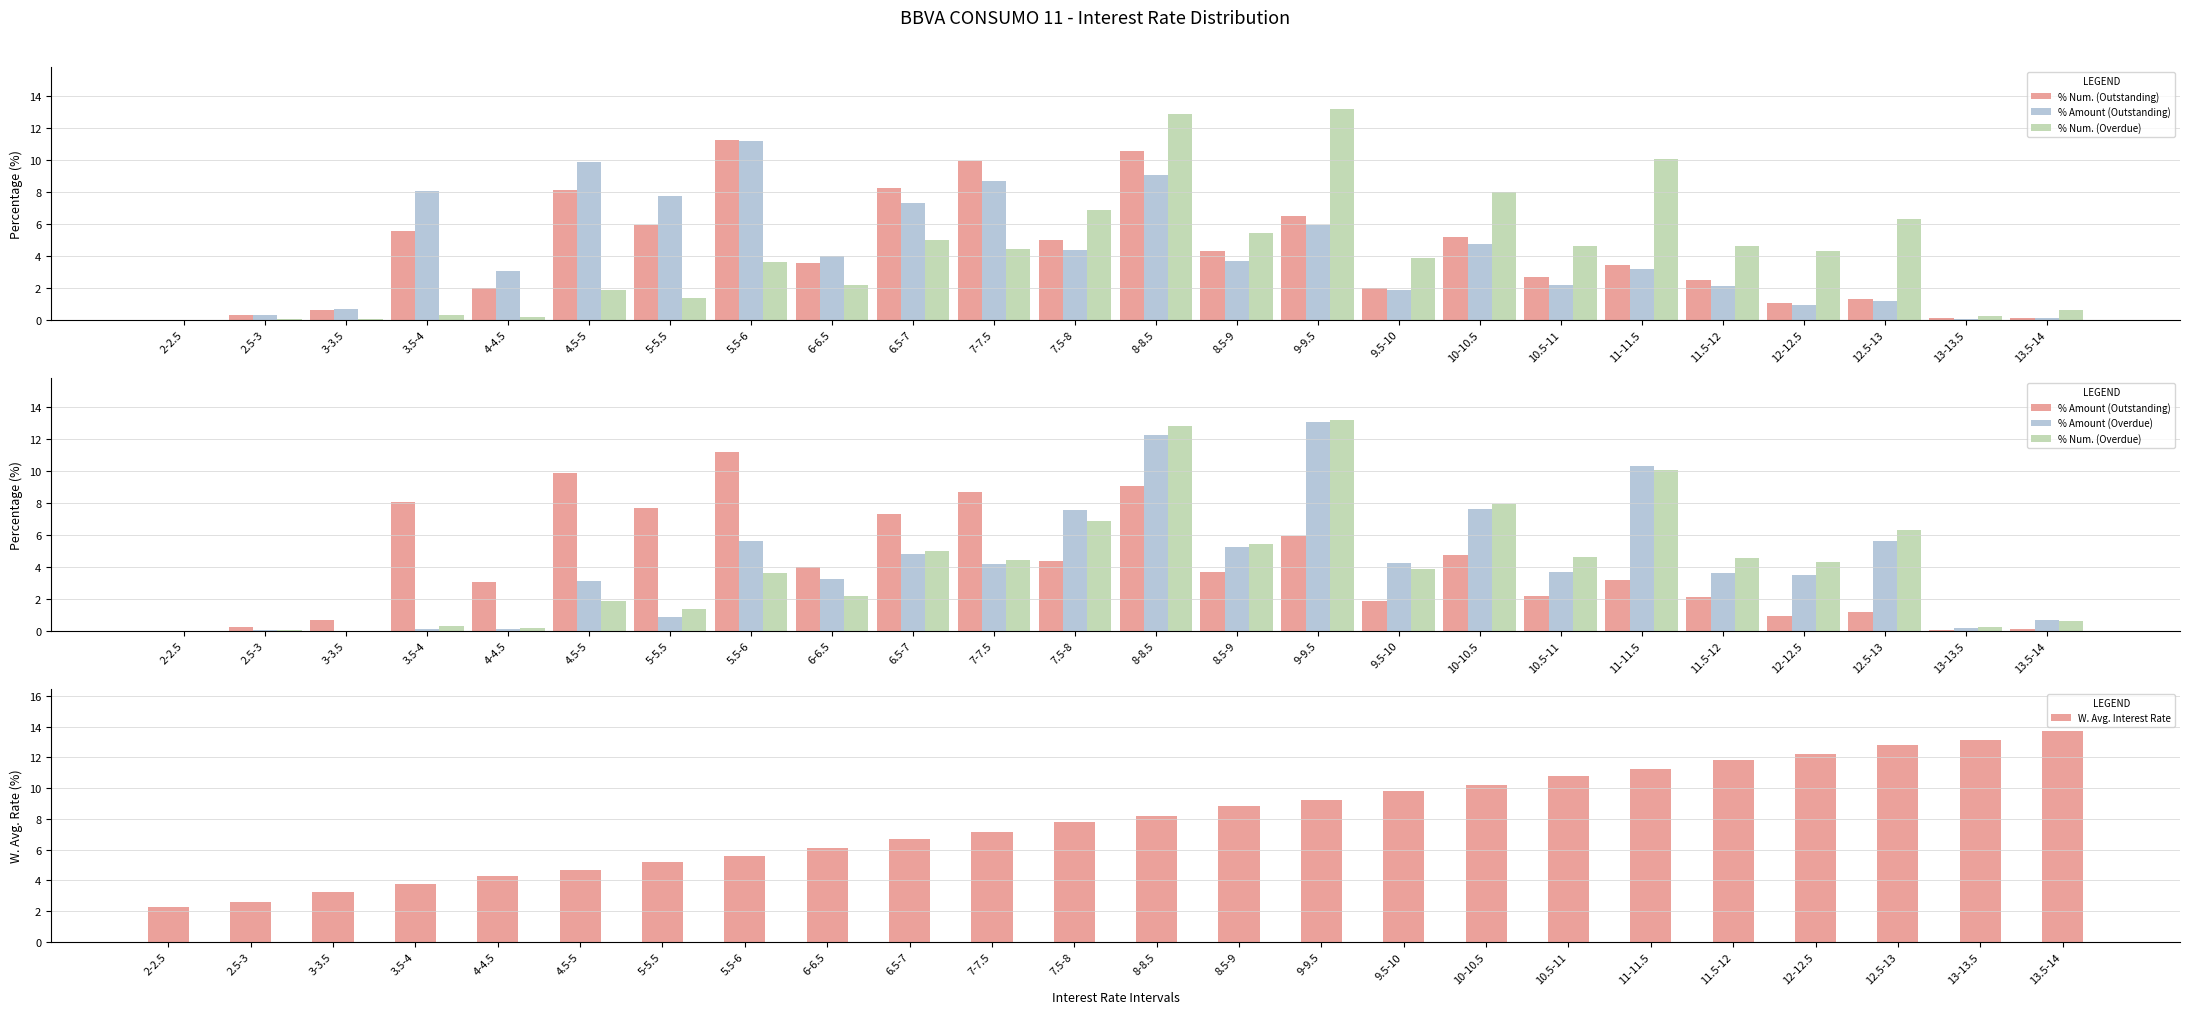

Reading left to right, extract all data points from this chart.

% Num. (Outstanding): 2-2.5=0.0	2.5-3=0.3	3-3.5=0.6	3.5-4=5.5	4-4.5=2.0	4.5-5=8.1	5-5.5=5.9	5.5-6=11.2	6-6.5=3.5	6.5-7=8.2	7-7.5=9.9	7.5-8=5.0	8-8.5=10.5	8.5-9=4.3	9-9.5=6.5	9.5-10=2.0	10-10.5=5.2	10.5-11=2.7	11-11.5=3.4	11.5-12=2.5	12-12.5=1.0	12.5-13=1.3	13-13.5=0.1	13.5-14=0.1
% Amount (Outstanding): 2-2.5=0.0	2.5-3=0.3	3-3.5=0.7	3.5-4=8.0	4-4.5=3.0	4.5-5=9.9	5-5.5=7.7	5.5-6=11.2	6-6.5=4.0	6.5-7=7.3	7-7.5=8.7	7.5-8=4.4	8-8.5=9.1	8.5-9=3.6	9-9.5=5.9	9.5-10=1.9	10-10.5=4.7	10.5-11=2.2	11-11.5=3.1	11.5-12=2.1	12-12.5=0.9	12.5-13=1.2	13-13.5=0.1	13.5-14=0.1
% Num. (Overdue): 2-2.5=0.0	2.5-3=0.0	3-3.5=0.0	3.5-4=0.3	4-4.5=0.1	4.5-5=1.9	5-5.5=1.4	5.5-6=3.6	6-6.5=2.2	6.5-7=5.0	7-7.5=4.4	7.5-8=6.9	8-8.5=12.8	8.5-9=5.4	9-9.5=13.2	9.5-10=3.9	10-10.5=8.0	10.5-11=4.6	11-11.5=10.1	11.5-12=4.6	12-12.5=4.3	12.5-13=6.3	13-13.5=0.2	13.5-14=0.6
% Amount (Overdue): 2-2.5=0.0	2.5-3=0.0	3-3.5=0.0	3.5-4=0.1	4-4.5=0.1	4.5-5=3.1	5-5.5=0.8	5.5-6=5.6	6-6.5=3.3	6.5-7=4.8	7-7.5=4.2	7.5-8=7.6	8-8.5=12.2	8.5-9=5.2	9-9.5=13.1	9.5-10=4.2	10-10.5=7.6	10.5-11=3.7	11-11.5=10.3	11.5-12=3.6	12-12.5=3.5	12.5-13=5.6	13-13.5=0.2	13.5-14=0.7
W. Avg. Interest Rate: 2-2.5=2.2	2.5-3=2.6	3-3.5=3.2	3.5-4=3.8	4-4.5=4.3	4.5-5=4.7	5-5.5=5.2	5.5-6=5.6	6-6.5=6.1	6.5-7=6.7	7-7.5=7.2	7.5-8=7.8	8-8.5=8.2	8.5-9=8.8	9-9.5=9.2	9.5-10=9.8	10-10.5=10.2	10.5-11=10.8	11-11.5=11.2	11.5-12=11.8	12-12.5=12.2	12.5-13=12.8	13-13.5=13.1	13.5-14=13.7